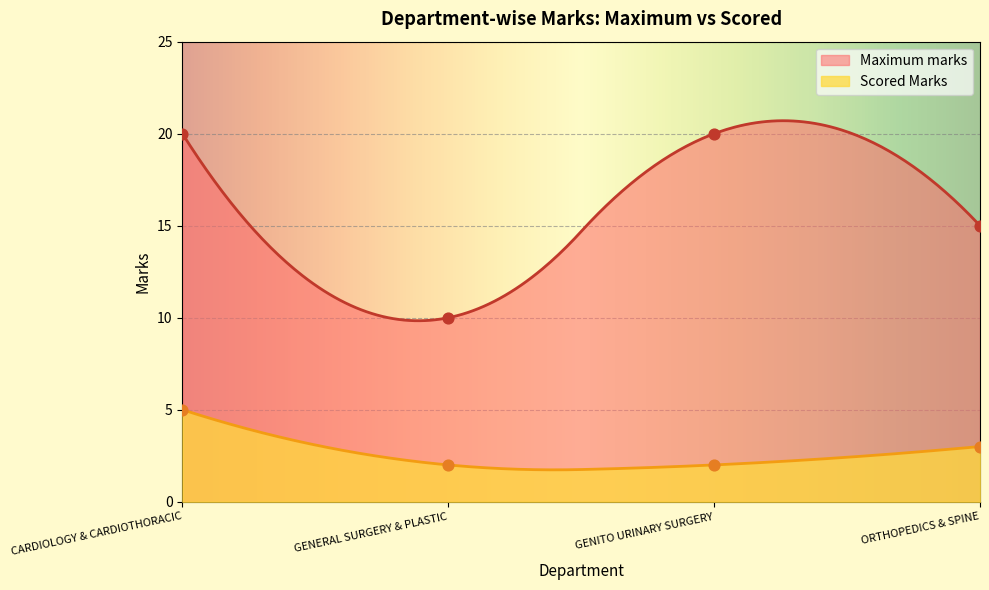

At how many categories does at least one series exceed 16?

2